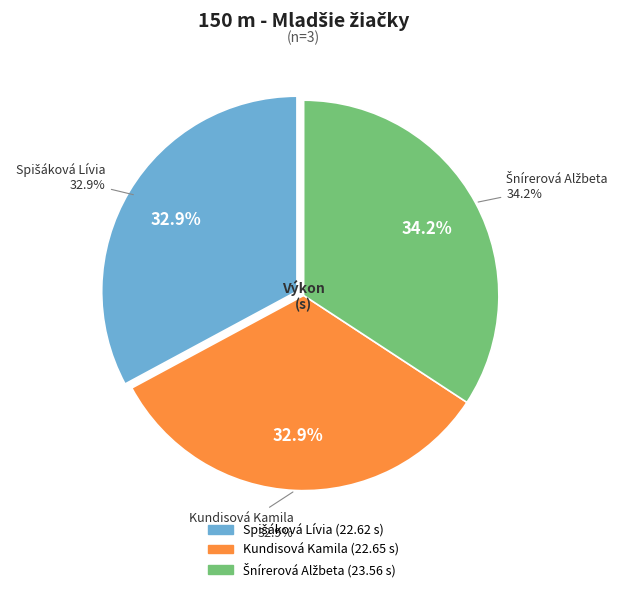

Does Kundisová Kamila account for over 50% of the chart?

No